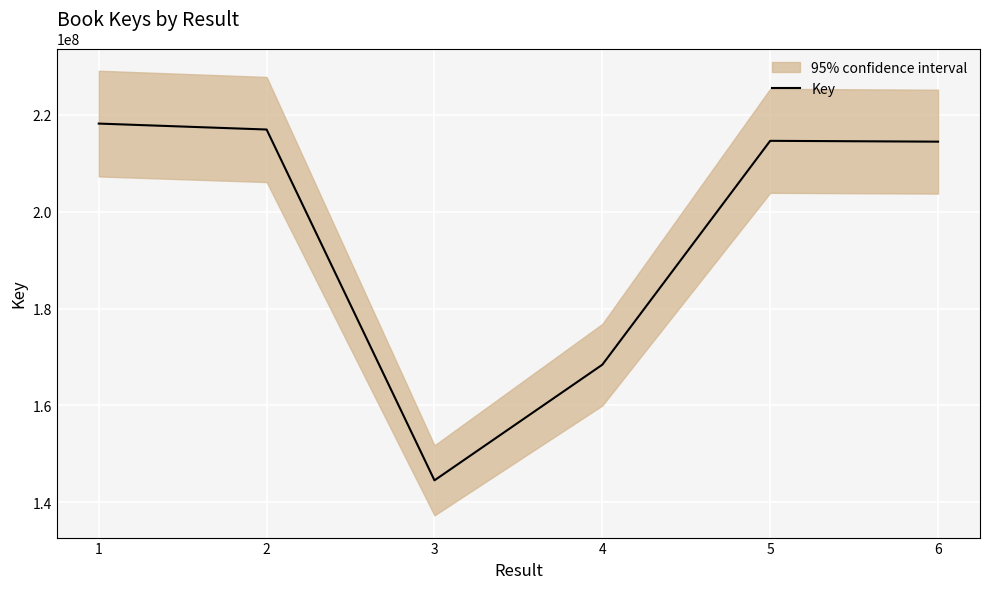

Reading left to right, transcribe all the data shown in this chart.

218168895	216943913	144534903	168402821	214607880	214439545